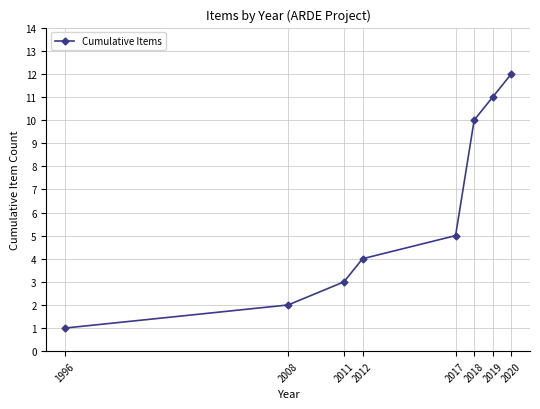

True or false: there are more than 2 points higher than both neighbors.

False